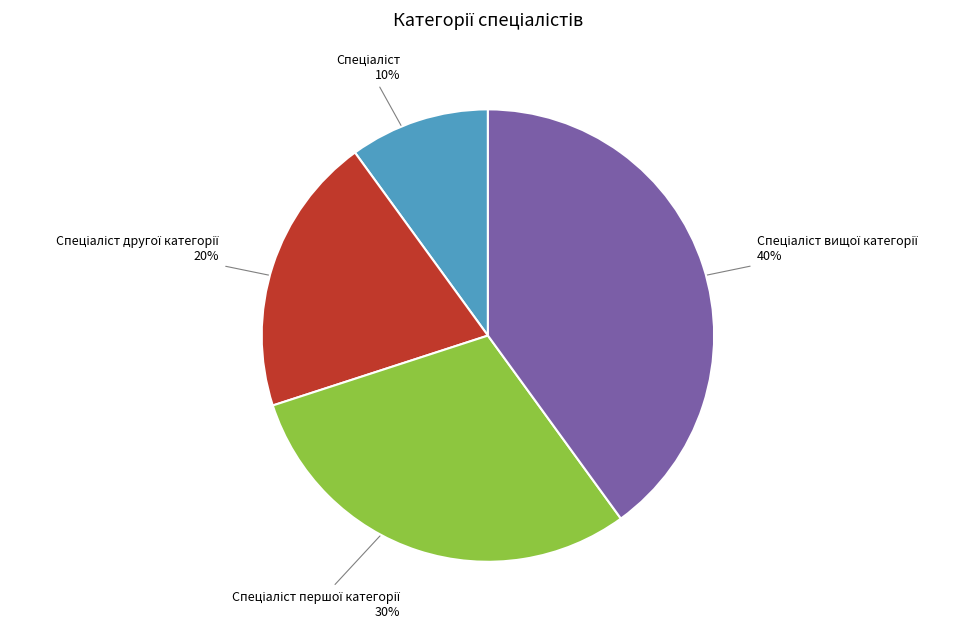

Count the number of slices in the pie.

4